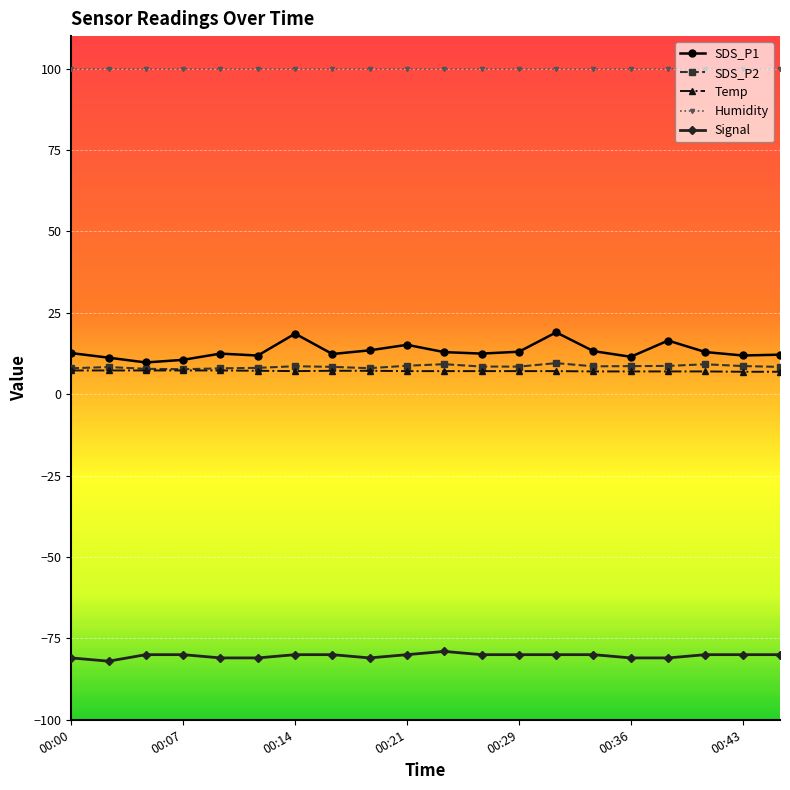

Does the chart have visible grid lines?

Yes